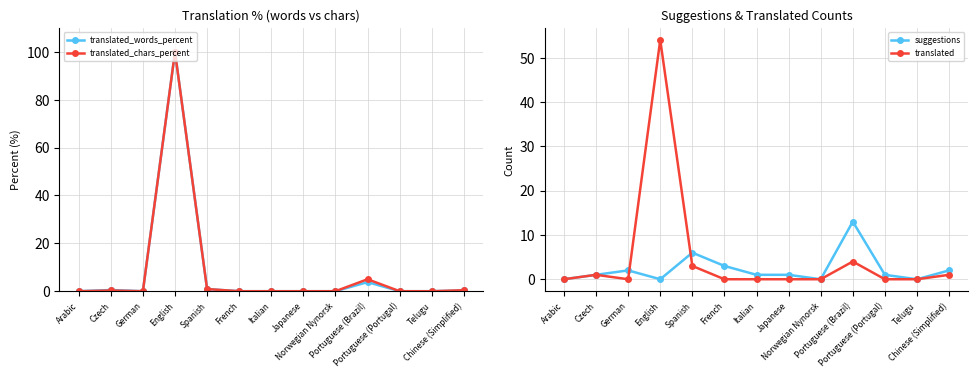

At which category does translated_chars_percent reach its first local peak?

Czech